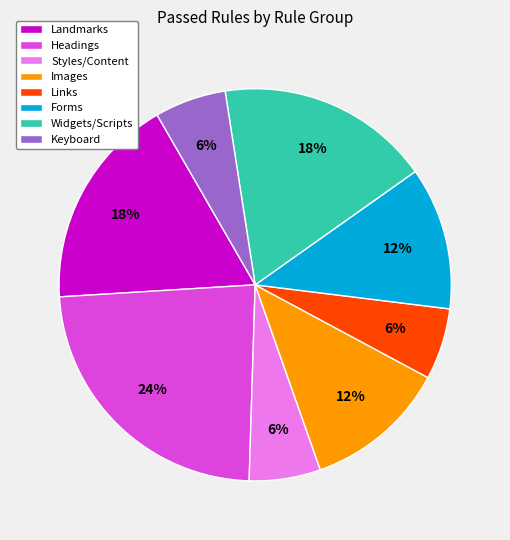

The Forms slice represents 4% of the pie. True or false?

False